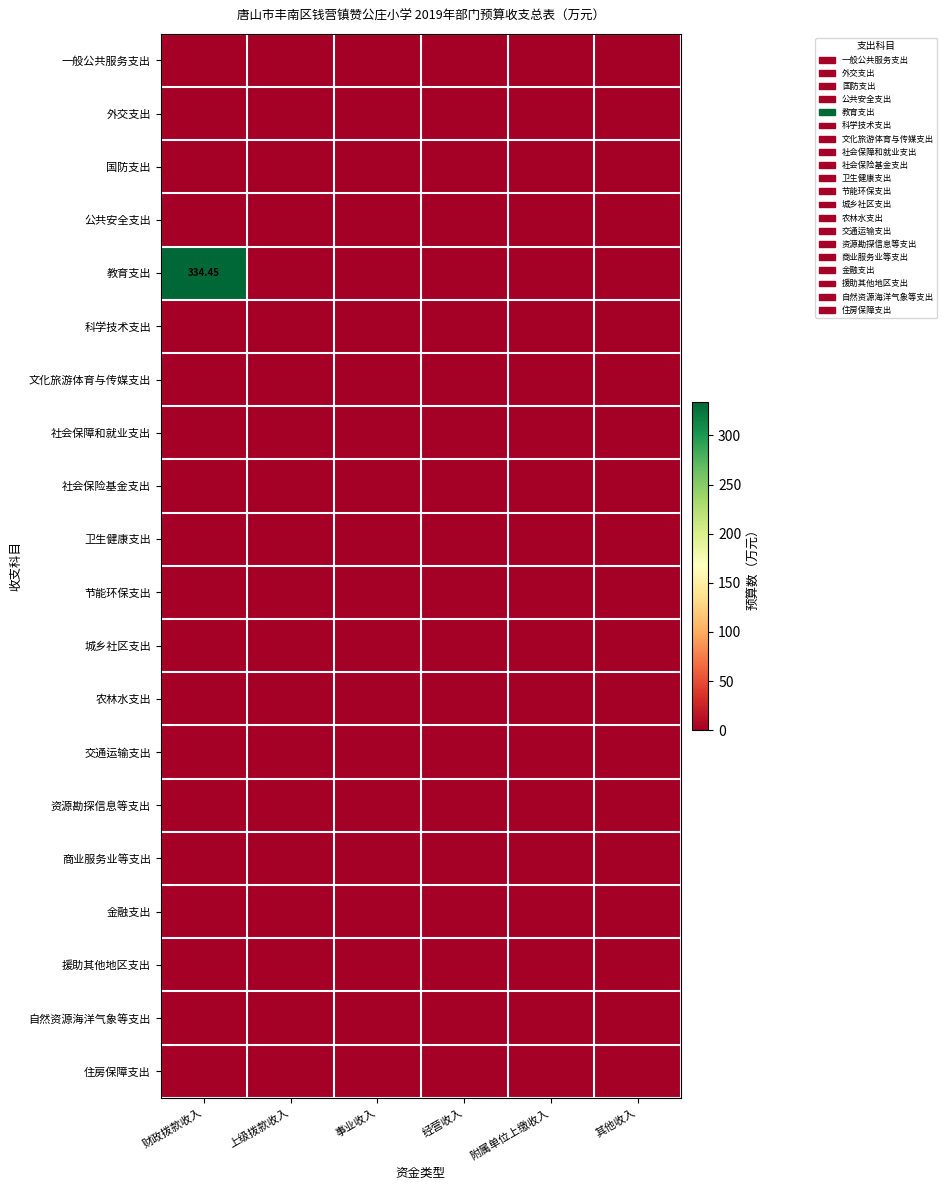

Which label corresponds to the smallest value in the chart?

财政拨款收入